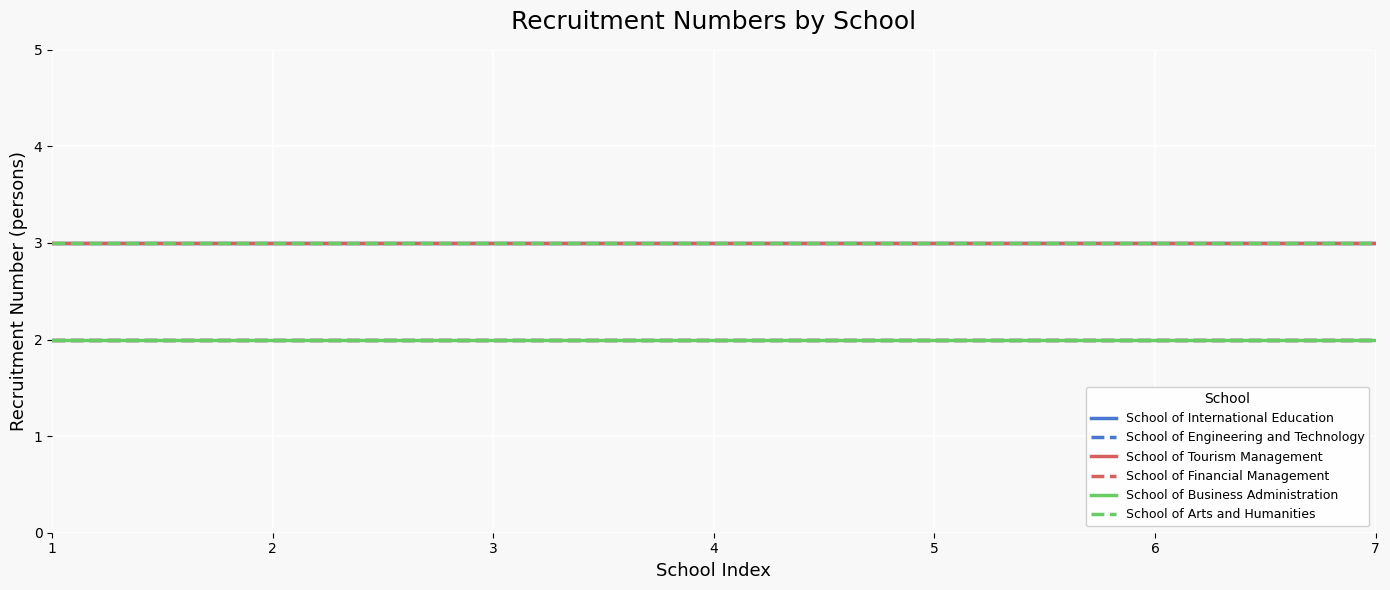

What is the sum of all School of Arts and Humanities values?

21